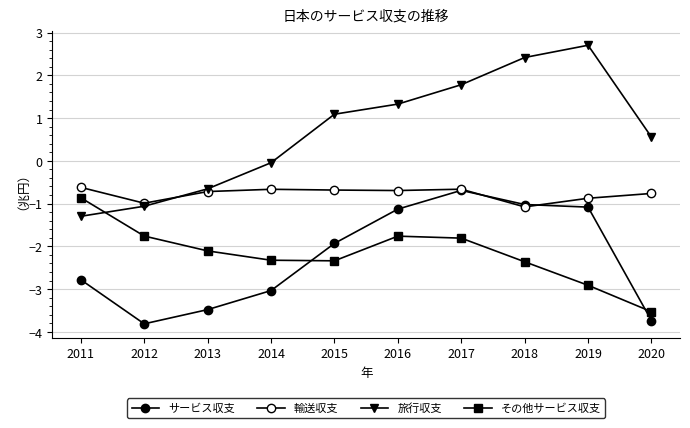

Where does the その他サービス収支 series first go above -2?

2011